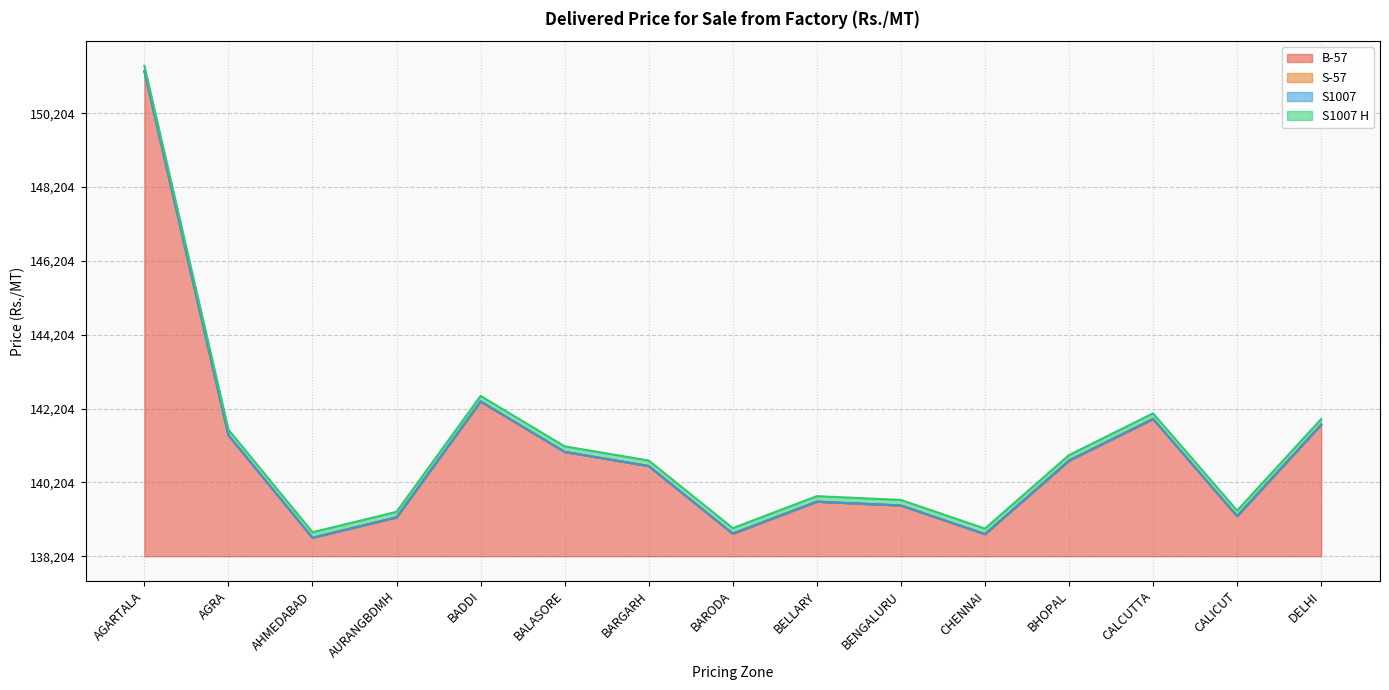

Does the chart display data point markers on the line(s)?

No